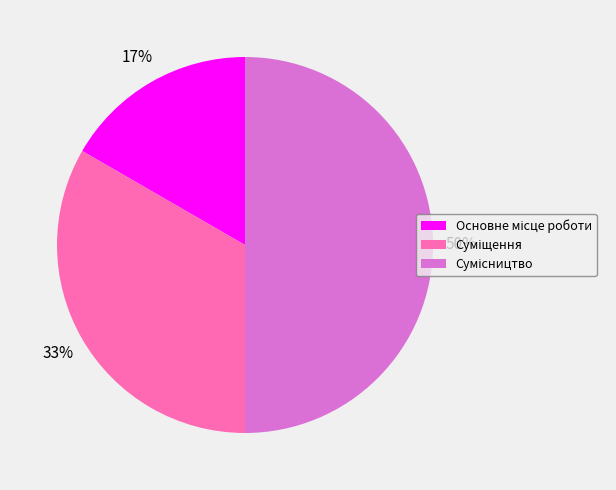

To the nearest percent, what is the difference between the largest and smallest slice percentages?

33%